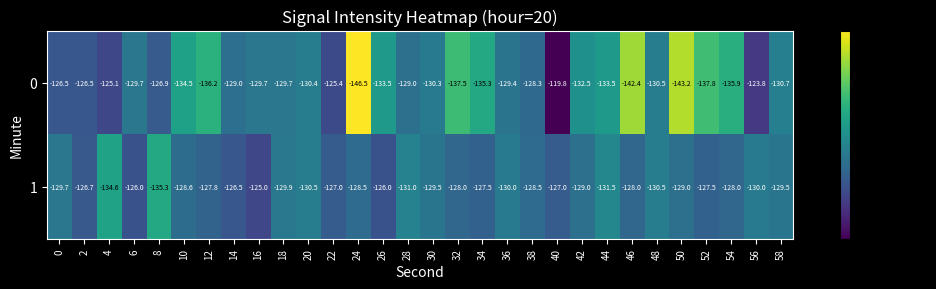

Is it true that 1 equals -129.9 at 18?

True